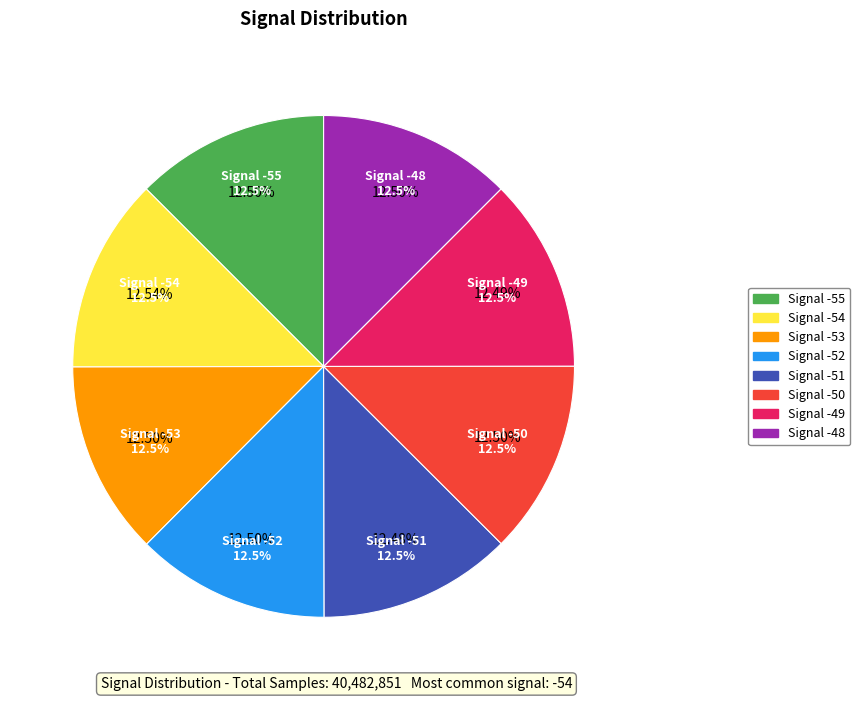

Is there a majority slice in this chart?

No